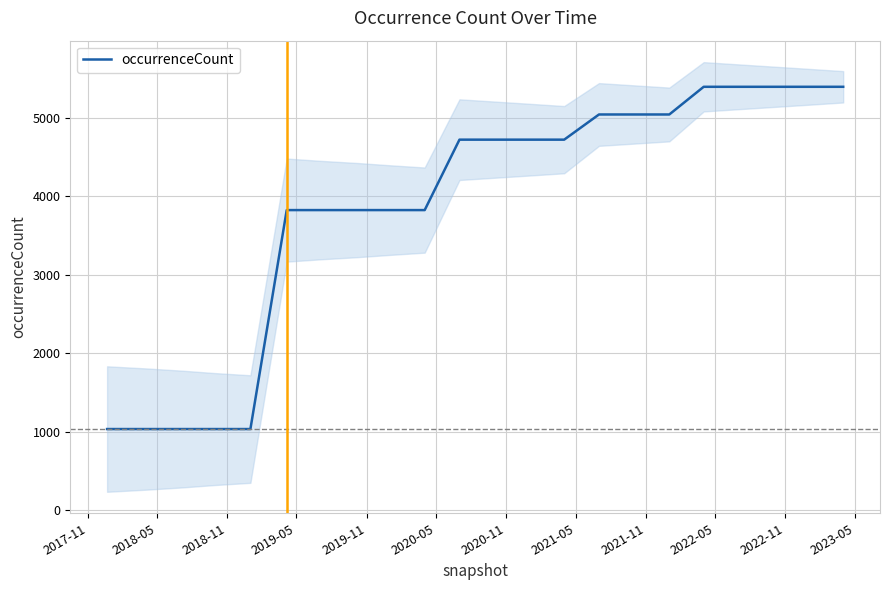

What is the minimum value for occurrenceCount?

1032